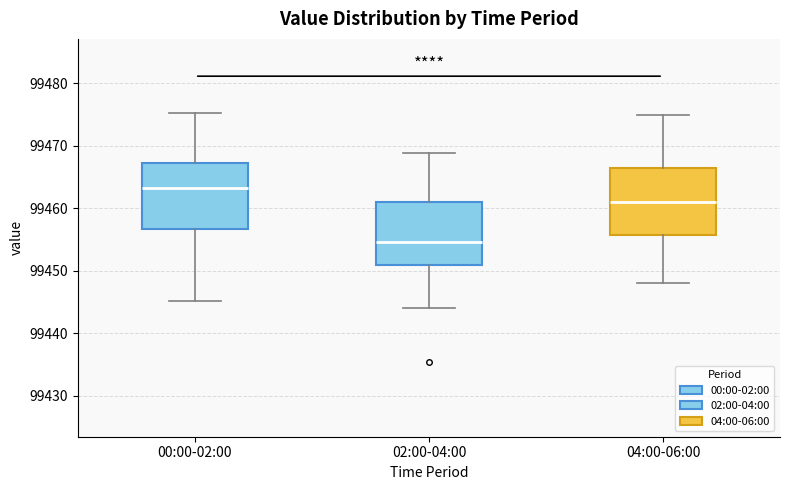

Which box has the lowest median line?

02:00-04:00